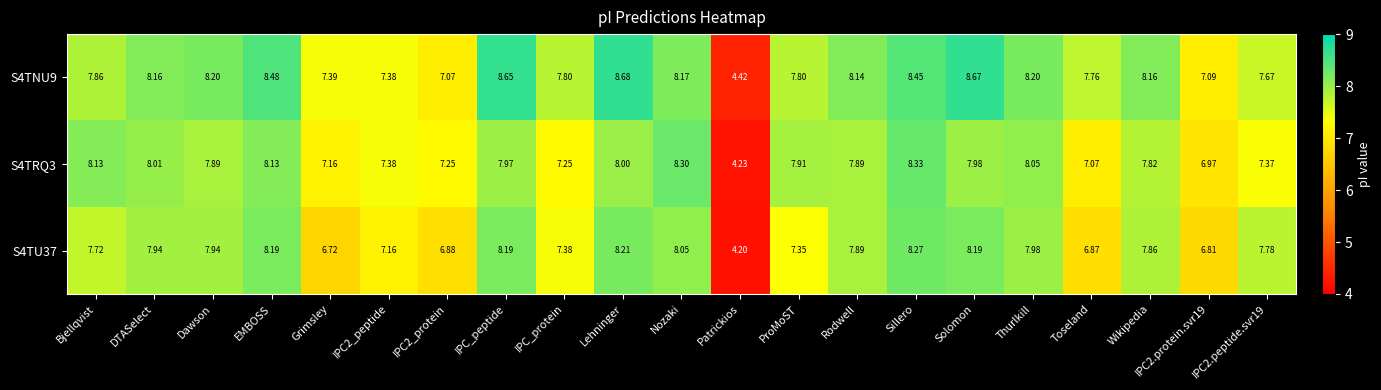

Which category has the lowest value across all series?

Patrickios